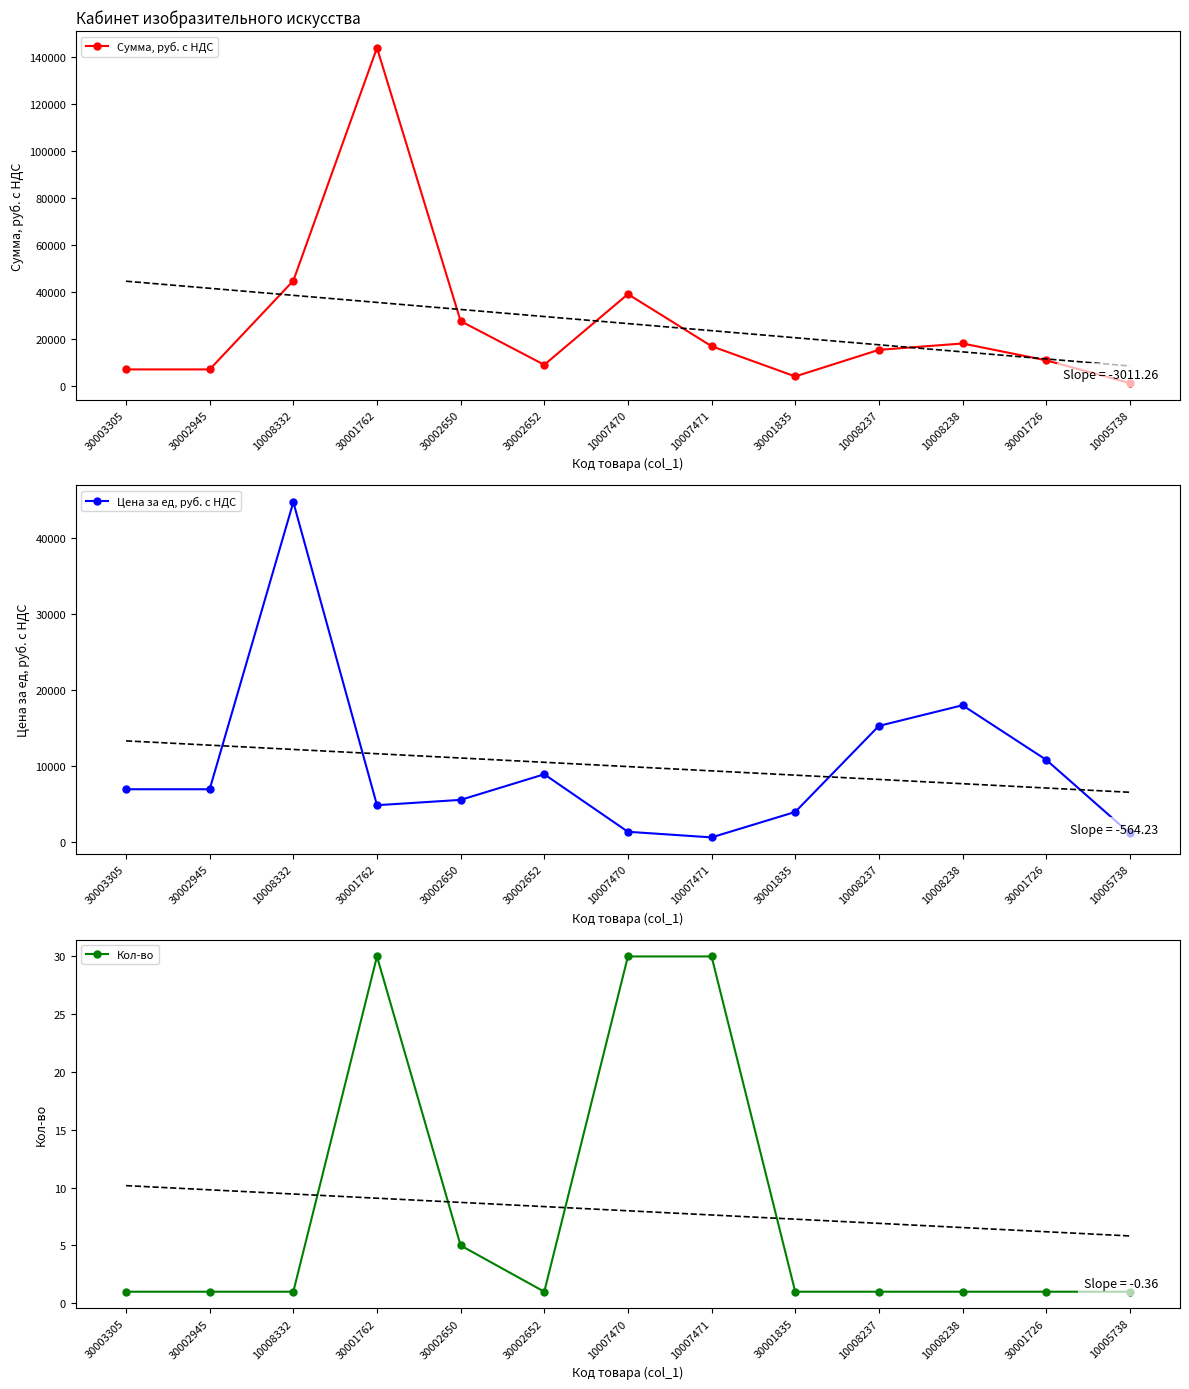

Reading right to left, what are all the values shown in this chart?

Сумма, руб. с НДС: 1080	10780	17960	15240	3910	16800	39000	8870	27500	144000	44710	6900	6900
Цена за ед, руб. с НДС: 1080	10780	17960	15240	3910	560	1300	8870	5500	4800	44710	6900	6900
Кол-во: 1	1	1	1	1	30	30	1	5	30	1	1	1